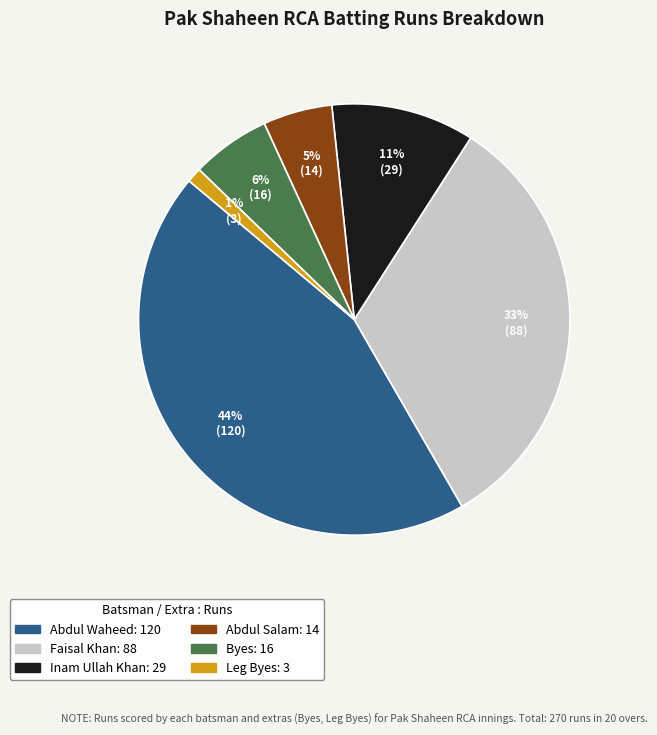

Does any single category account for the majority?

No